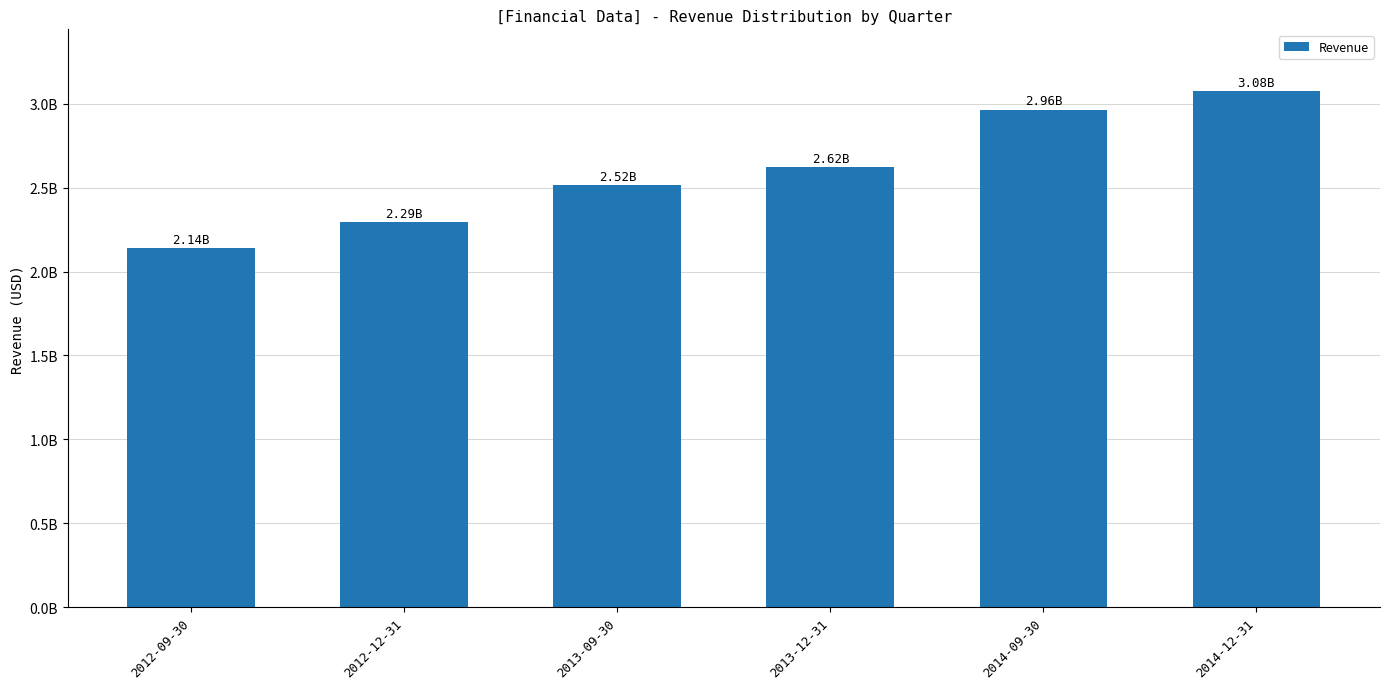

What is the label of the 1st bar from the right?

2014-12-31